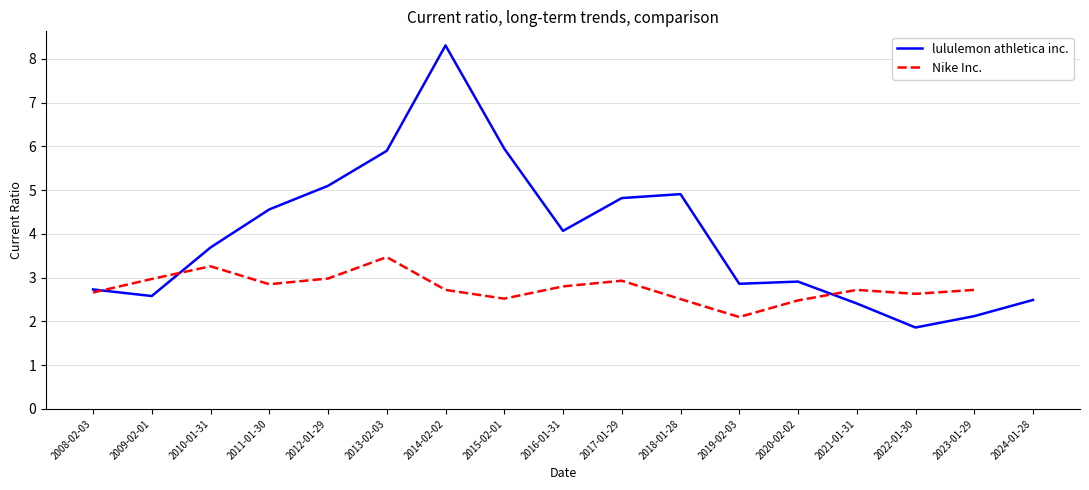

The value of lululemon athletica inc. at 2008-02-03 is 2.7. True or false?

True